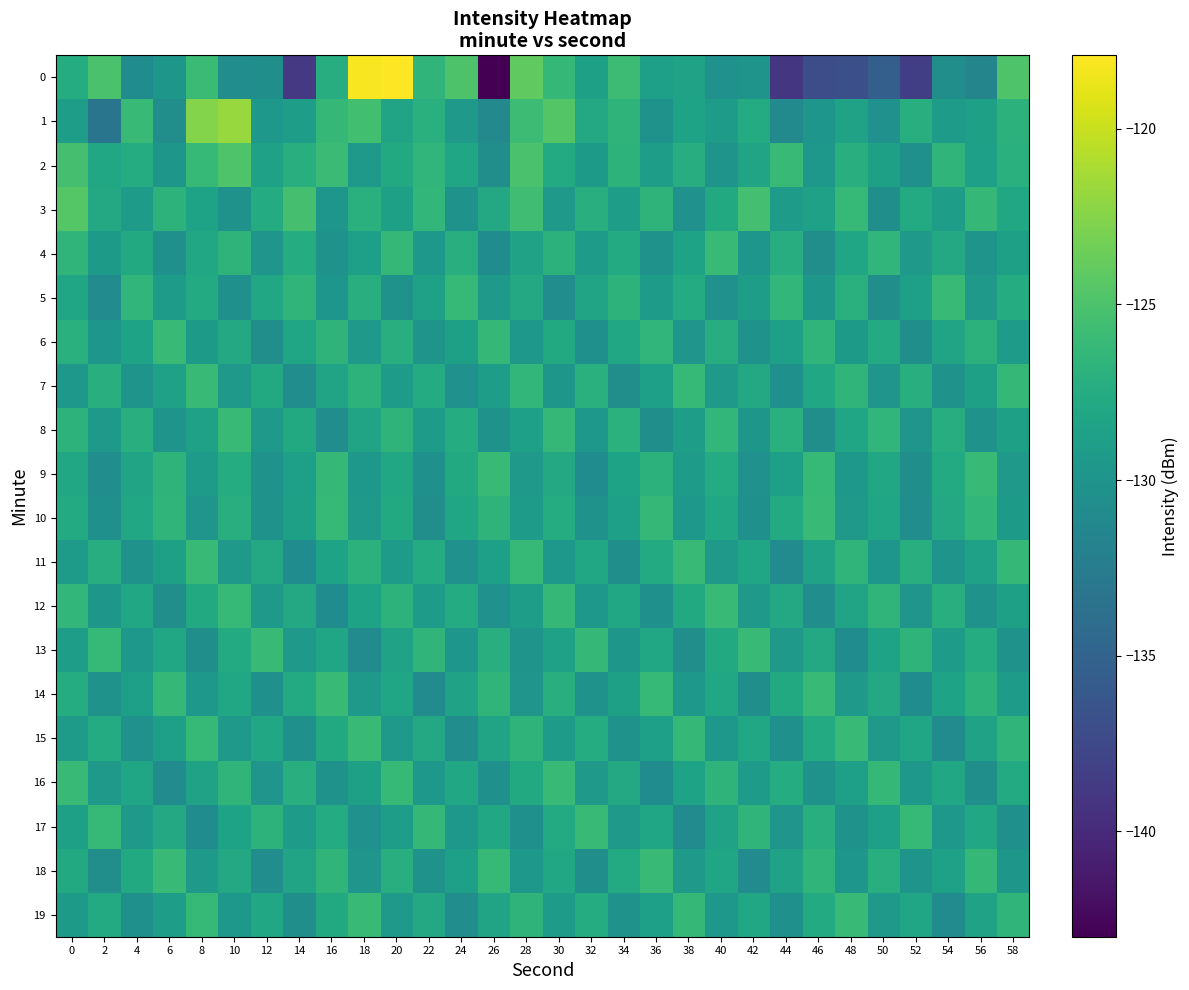

Reading left to right, transcribe all the data shown in this chart.

0: 0=-127.4	2=-125.1	4=-130.8	6=-129.7	8=-125.9	10=-130.7	12=-130.5	14=-138.8	16=-127.4	18=-118.2	20=-117.9	22=-126.6	24=-124.9	26=-143.0	28=-124.0	30=-126.3	32=-128.7	34=-125.8	36=-128.8	38=-128.5	40=-130.3	42=-130.0	44=-139.1	46=-137.1	48=-136.8	50=-135.4	52=-138.4	54=-130.6	56=-131.6	58=-124.8
1: 0=-129.0	2=-133.2	4=-126.1	6=-130.6	8=-122.5	10=-121.8	12=-129.7	14=-129.0	16=-126.3	18=-125.5	20=-128.3	22=-127.1	24=-129.5	26=-131.2	28=-125.8	30=-124.6	32=-127.9	34=-126.7	36=-130.1	38=-128.4	40=-129.2	42=-127.6	44=-131.0	46=-129.8	48=-128.5	50=-130.3	52=-127.2	54=-129.1	56=-128.7	58=-126.9
2: 0=-125.3	2=-128.1	4=-127.5	6=-129.7	8=-126.2	10=-124.8	12=-128.6	14=-127.3	16=-125.9	18=-129.4	20=-127.8	22=-126.5	24=-128.2	26=-130.6	28=-125.1	30=-127.7	32=-129.3	34=-126.8	36=-128.9	38=-127.4	40=-130.0	42=-128.3	44=-126.1	46=-129.6	48=-127.2	50=-128.7	52=-130.4	54=-126.6	56=-128.8	58=-127.1
3: 0=-124.5	2=-127.9	4=-129.2	6=-126.8	8=-128.4	10=-130.1	12=-127.6	14=-125.3	16=-129.8	18=-127.1	20=-128.7	22=-126.4	24=-130.2	26=-127.9	28=-125.6	30=-129.5	32=-127.3	34=-128.9	36=-126.7	38=-130.3	40=-127.8	42=-125.4	44=-129.1	46=-128.6	48=-126.2	50=-130.5	52=-127.7	54=-129.0	56=-126.3	58=-128.1
4: 0=-126.6	2=-129.3	4=-127.8	6=-130.4	8=-128.1	10=-126.7	12=-129.9	14=-127.5	16=-130.2	18=-128.8	20=-126.3	22=-129.6	24=-127.2	26=-130.8	28=-128.5	30=-126.9	32=-129.2	34=-127.7	36=-130.1	38=-128.4	40=-126.0	42=-129.8	44=-127.4	46=-130.6	48=-128.2	50=-126.5	52=-129.4	54=-127.9	56=-130.0	58=-128.7
5: 0=-128.2	2=-130.9	4=-126.5	6=-129.1	8=-127.7	10=-130.4	12=-128.0	14=-126.6	16=-129.8	18=-127.3	20=-130.1	22=-128.6	24=-126.2	26=-129.5	28=-127.9	30=-130.7	32=-128.3	34=-126.8	36=-129.2	38=-127.6	40=-130.3	42=-128.9	44=-126.4	46=-129.7	48=-127.1	50=-130.6	52=-128.8	54=-126.1	56=-129.4	58=-127.5
6: 0=-127.1	2=-129.8	4=-128.4	6=-126.0	8=-129.3	10=-127.9	12=-130.6	14=-128.2	16=-126.7	18=-129.5	20=-127.2	22=-130.0	24=-128.7	26=-126.3	28=-129.6	30=-127.8	32=-130.4	34=-128.1	36=-126.5	38=-129.9	40=-127.4	42=-130.2	44=-128.8	46=-126.6	48=-129.3	50=-127.7	52=-130.5	54=-128.3	56=-126.9	58=-129.1
7: 0=-129.6	2=-127.2	4=-130.0	6=-128.6	8=-126.1	10=-129.4	12=-127.8	14=-130.7	16=-128.3	18=-126.8	20=-129.2	22=-127.6	24=-130.3	26=-128.9	28=-126.4	30=-129.7	32=-127.1	34=-130.6	36=-128.8	38=-126.2	40=-129.5	42=-127.9	44=-130.4	46=-128.1	48=-126.6	50=-129.9	52=-127.3	54=-130.1	56=-128.7	58=-126.3
8: 0=-126.8	2=-129.5	4=-127.2	6=-130.0	8=-128.6	10=-126.1	12=-129.4	14=-127.8	16=-130.7	18=-128.3	20=-126.7	22=-129.1	24=-127.5	26=-130.2	28=-128.8	30=-126.3	32=-129.6	34=-127.0	36=-130.5	38=-128.9	40=-126.4	42=-129.7	44=-127.1	46=-130.6	48=-128.2	50=-126.5	52=-129.9	54=-127.4	56=-130.1	58=-128.7
9: 0=-128.0	2=-130.7	4=-128.3	6=-126.7	8=-129.1	10=-127.5	12=-130.2	14=-128.8	16=-126.3	18=-129.6	20=-128.1	22=-130.4	24=-127.8	26=-126.1	28=-129.5	30=-127.9	32=-130.8	34=-128.4	36=-126.9	38=-129.2	40=-127.6	42=-130.3	44=-128.8	46=-126.2	48=-129.6	50=-128.0	52=-130.5	54=-127.7	56=-126.0	58=-129.4
10: 0=-127.7	2=-130.4	4=-128.0	6=-126.6	8=-129.9	10=-127.3	12=-130.1	14=-128.7	16=-126.2	18=-129.5	20=-127.8	22=-130.6	24=-128.2	26=-126.7	28=-129.1	30=-127.5	32=-130.2	34=-128.8	36=-126.3	38=-129.6	40=-128.1	42=-130.4	44=-127.7	46=-126.0	48=-129.5	50=-128.2	52=-130.7	54=-127.9	56=-126.4	58=-129.3
11: 0=-129.1	2=-127.4	4=-130.2	6=-128.7	8=-126.1	10=-129.5	12=-127.9	14=-130.8	16=-128.4	18=-126.9	20=-129.2	22=-127.6	24=-130.3	26=-128.8	28=-126.2	30=-129.6	32=-128.0	34=-130.5	36=-127.7	38=-126.1	40=-129.4	42=-128.2	44=-130.9	46=-128.5	48=-126.6	50=-129.8	52=-127.2	54=-130.0	56=-128.6	58=-126.3
12: 0=-126.4	2=-129.7	4=-128.1	6=-130.6	8=-127.8	10=-126.2	12=-129.5	14=-127.9	16=-130.8	18=-128.4	20=-126.8	22=-129.2	24=-127.6	26=-130.3	28=-128.9	30=-126.3	32=-129.6	34=-128.1	36=-130.4	38=-127.8	40=-126.1	42=-129.5	44=-127.9	46=-130.7	48=-128.3	50=-126.6	52=-129.9	54=-127.3	56=-130.1	58=-128.7
13: 0=-128.9	2=-126.2	4=-129.6	6=-128.0	8=-130.5	10=-127.7	12=-126.0	14=-129.4	16=-128.2	18=-130.9	20=-128.5	22=-126.6	24=-129.8	26=-127.2	28=-130.0	30=-128.6	32=-126.3	34=-129.7	36=-128.1	38=-130.6	40=-127.8	42=-126.1	44=-129.5	46=-127.9	48=-130.8	50=-128.4	52=-126.7	54=-129.1	56=-127.5	58=-130.2
14: 0=-127.5	2=-130.2	4=-128.8	6=-126.3	8=-129.6	10=-128.1	12=-130.4	14=-127.7	16=-126.0	18=-129.5	20=-128.2	22=-130.9	24=-128.5	26=-126.6	28=-129.9	30=-127.2	32=-130.1	34=-128.7	36=-126.2	38=-129.6	40=-128.0	42=-130.5	44=-127.8	46=-126.1	48=-129.5	50=-127.9	52=-130.8	54=-128.4	56=-126.8	58=-129.2
15: 0=-129.2	2=-127.6	4=-130.3	6=-128.8	8=-126.2	10=-129.5	12=-128.0	14=-130.4	16=-127.8	18=-126.1	20=-129.5	22=-127.9	24=-130.7	26=-128.3	28=-126.7	30=-129.1	32=-127.5	34=-130.2	36=-128.8	38=-126.3	40=-129.6	42=-128.1	44=-130.4	46=-127.7	48=-126.1	50=-129.4	52=-128.2	54=-130.9	56=-128.5	58=-126.6
16: 0=-126.0	2=-129.4	4=-128.2	6=-130.9	8=-128.5	10=-126.6	12=-129.9	14=-127.2	16=-130.1	18=-128.7	20=-126.2	22=-129.6	24=-128.1	26=-130.4	28=-127.8	30=-126.1	32=-129.5	34=-127.9	36=-130.8	38=-128.4	40=-126.7	42=-129.1	44=-127.5	46=-130.2	48=-128.8	50=-126.3	52=-129.6	54=-128.0	56=-130.5	58=-127.7
17: 0=-128.7	2=-126.2	4=-129.5	6=-127.9	8=-130.8	10=-128.4	12=-126.8	14=-129.2	16=-127.6	18=-130.3	20=-128.9	22=-126.3	24=-129.6	26=-128.1	28=-130.4	30=-127.7	32=-126.1	34=-129.4	36=-128.2	38=-130.9	40=-128.5	42=-126.6	44=-129.9	46=-127.2	48=-130.1	50=-128.8	52=-126.2	54=-129.6	56=-128.0	58=-130.4
18: 0=-127.8	2=-130.6	4=-127.8	6=-126.1	8=-129.5	10=-127.9	12=-130.7	14=-128.3	16=-126.6	18=-129.9	20=-127.3	22=-130.2	24=-128.8	26=-126.2	28=-129.6	30=-128.0	32=-130.5	34=-127.7	36=-126.1	38=-129.4	40=-128.2	42=-130.9	44=-128.5	46=-126.6	48=-129.8	50=-127.2	52=-130.0	54=-128.6	56=-126.3	58=-129.7
19: 0=-129.3	2=-127.7	4=-130.4	6=-128.9	8=-126.2	10=-129.6	12=-128.0	14=-130.5	16=-127.8	18=-126.1	20=-129.5	22=-127.9	24=-130.7	26=-128.3	28=-126.7	30=-129.1	32=-127.5	34=-130.2	36=-128.8	38=-126.3	40=-129.6	42=-128.1	44=-130.4	46=-127.7	48=-126.0	50=-129.4	52=-128.2	54=-130.9	56=-128.5	58=-126.6